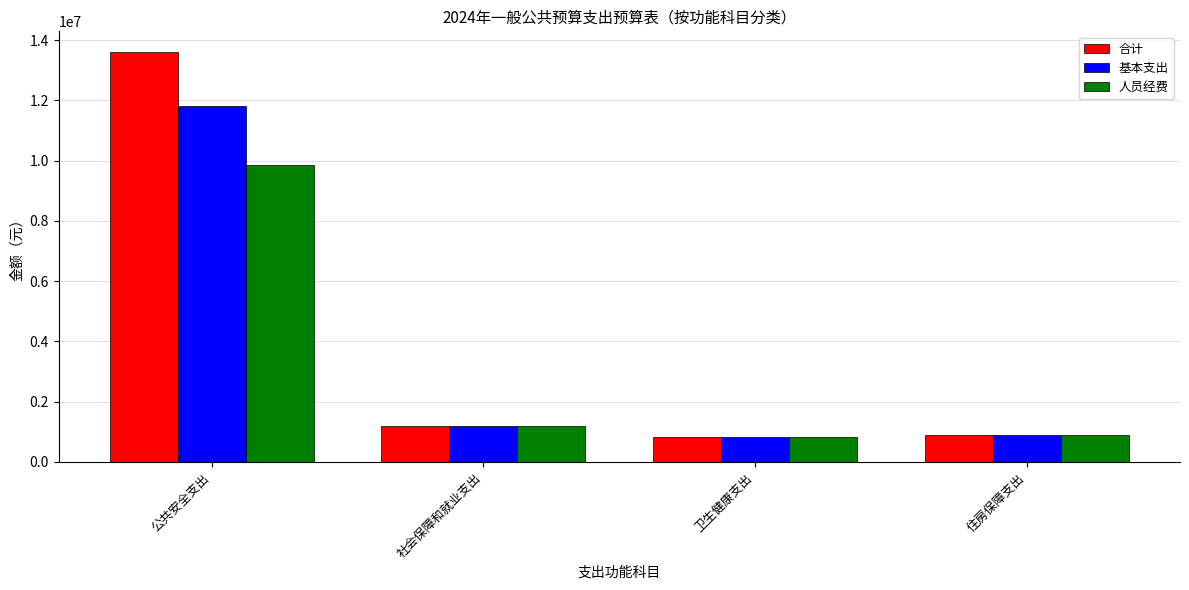

Which series has the largest range (max minus min)?

合计